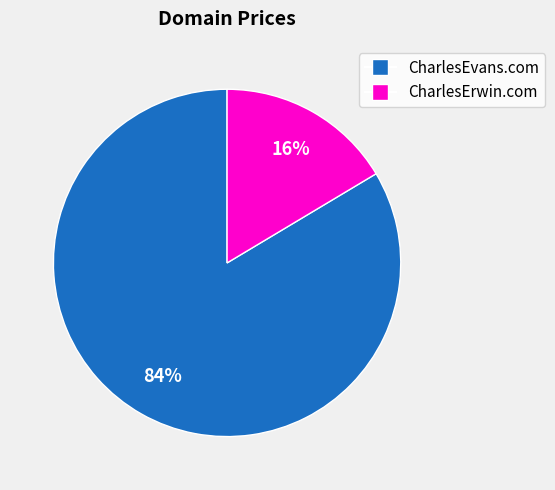

Rank the categories by value from lowest to highest.

CharlesErwin.com, CharlesEvans.com